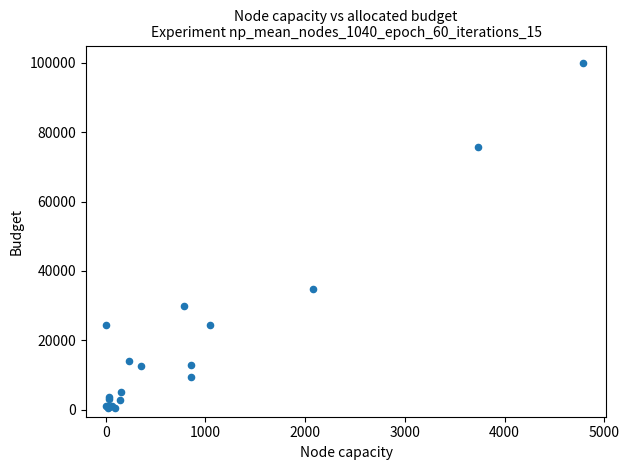

What Y value in the scatter plot is closest to 50265?

34921